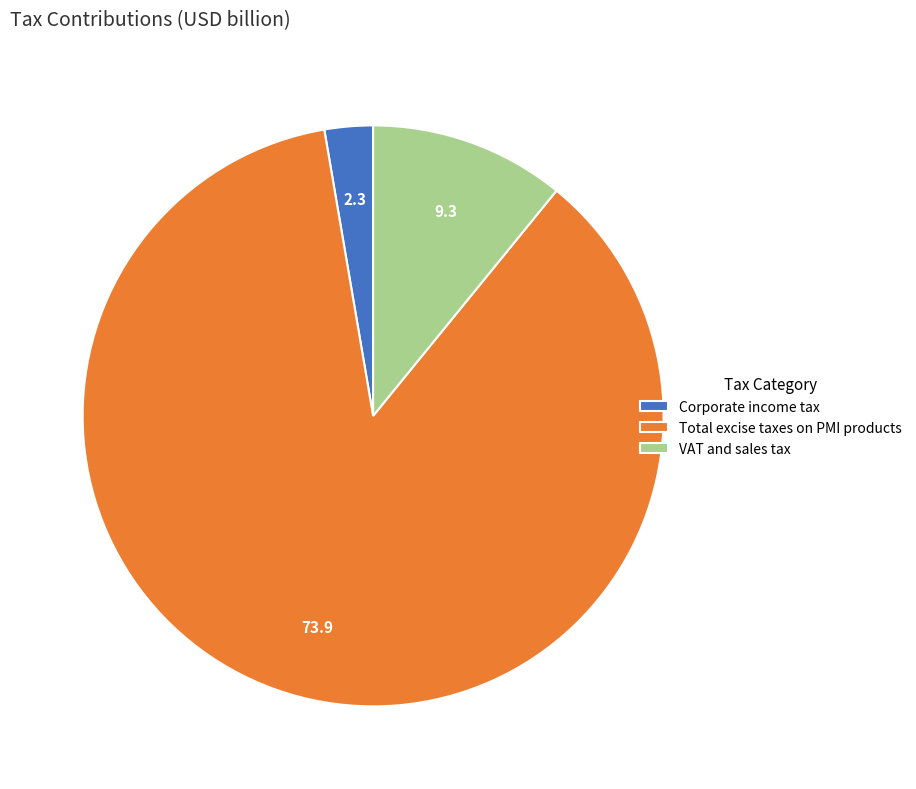

Rank the categories by value from lowest to highest.

Corporate income tax, VAT and sales tax, Total excise taxes on PMI products